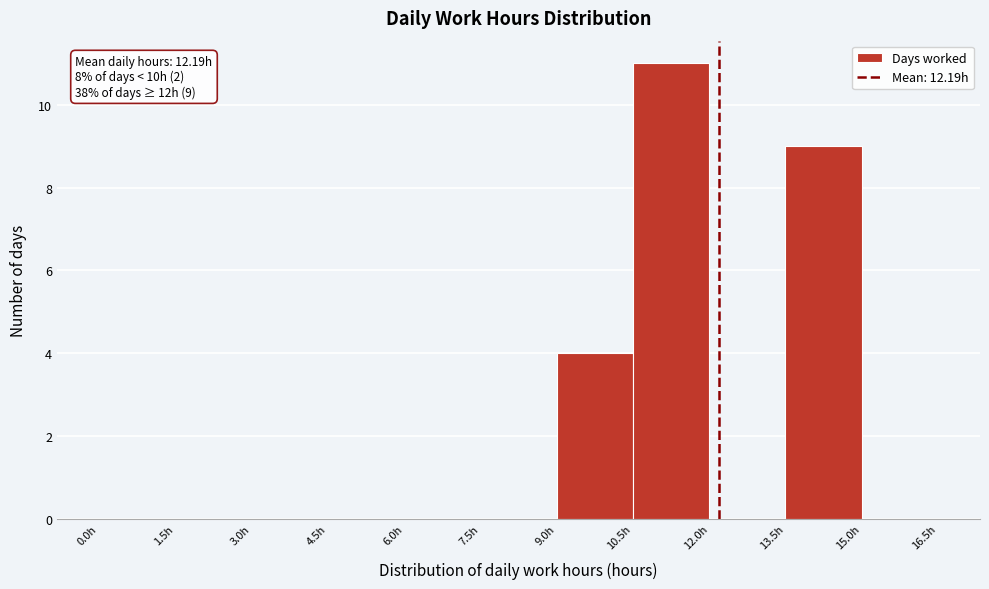

Which range on the x-axis has the tallest bar?

10.5 to 12.0